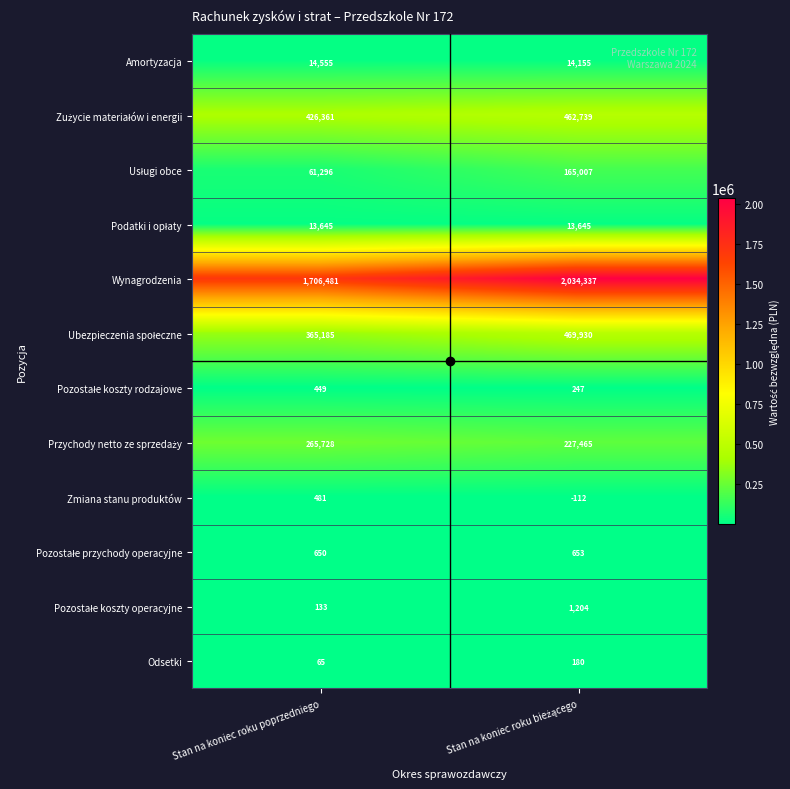

What is the difference between the highest and lowest values at Stan na koniec roku poprzedniego?

1706416